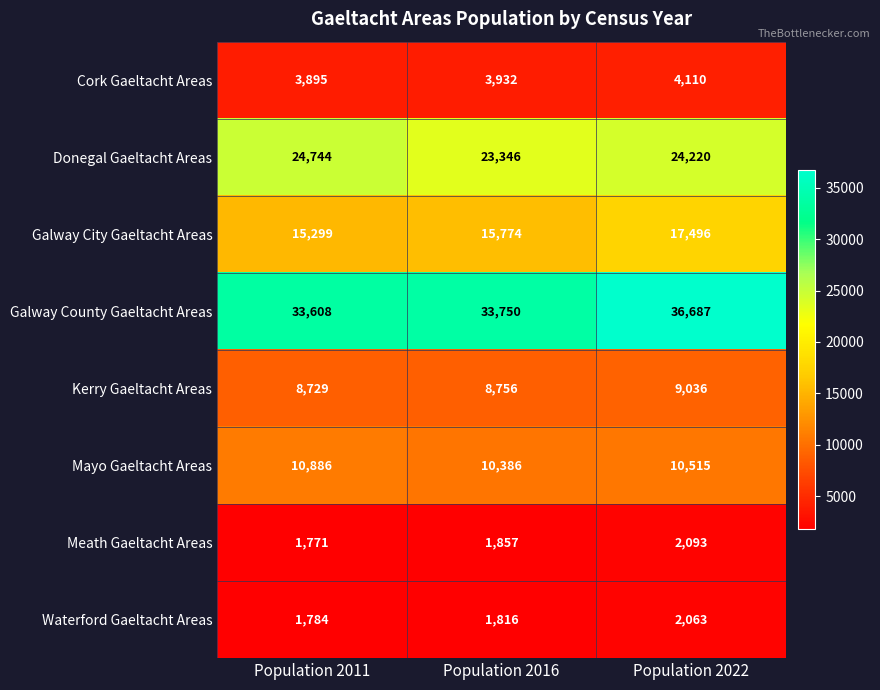

At which category does the chart reach its peak across all series?

Population 2022